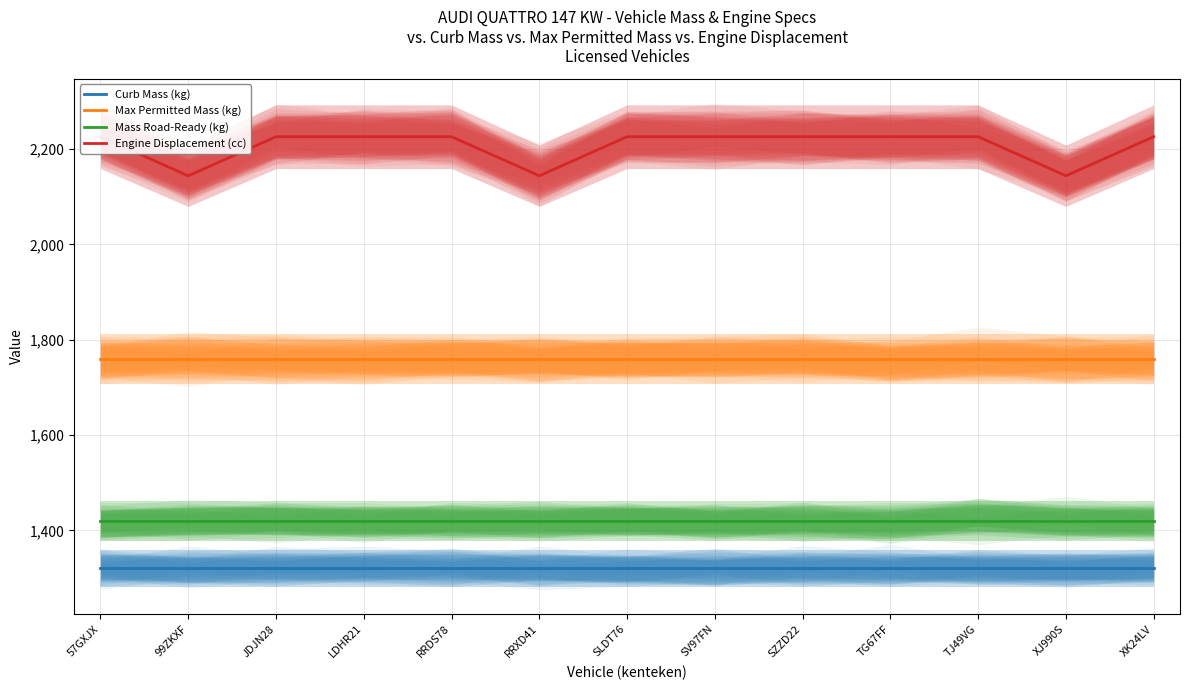

True or false: Mass Road-Ready (kg) has more than 1 interior local peaks.

False